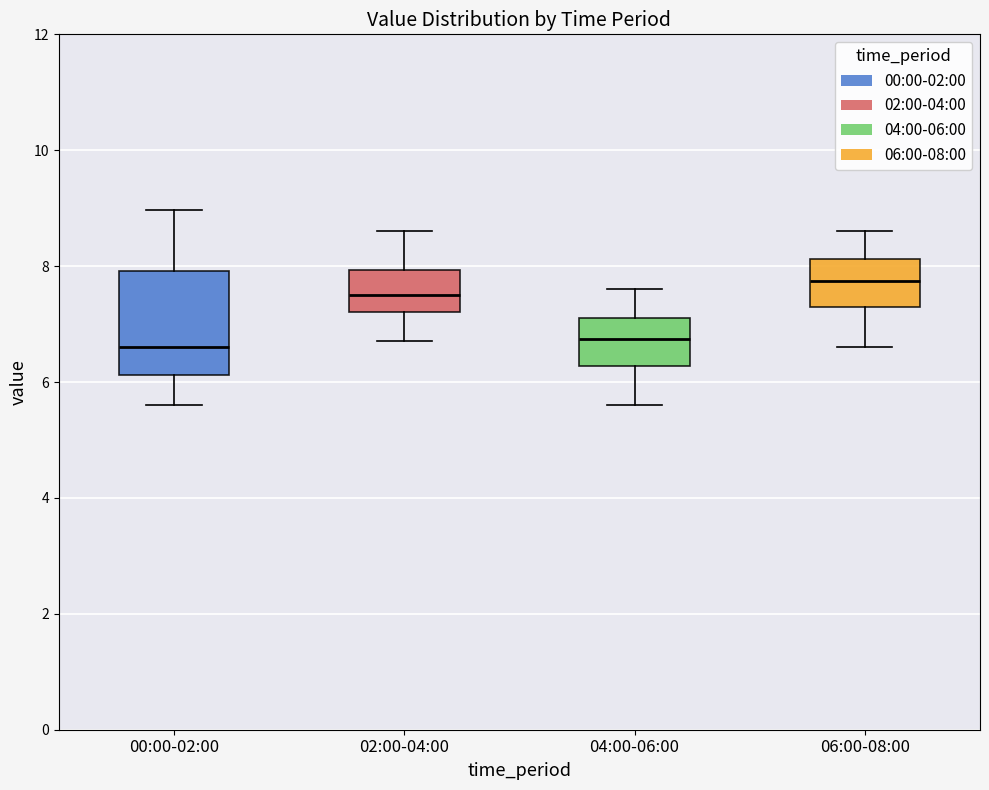

Which box has the highest median line?

06:00-08:00